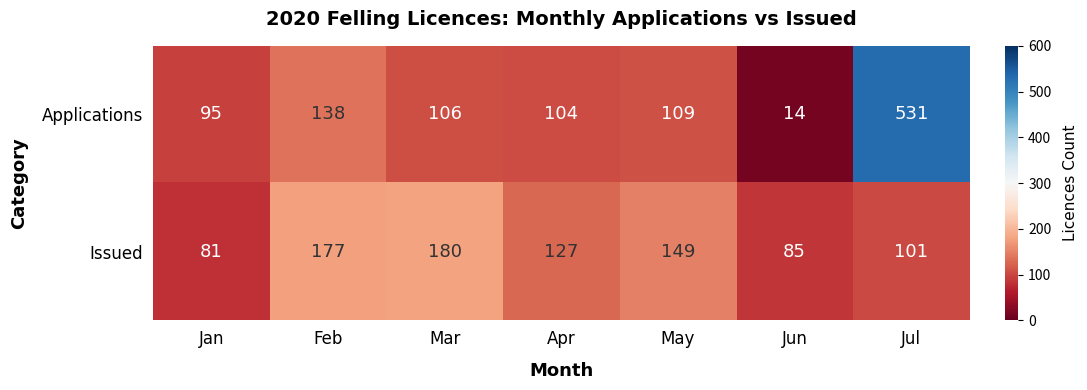

Which category has the lowest value across all series?

Jun